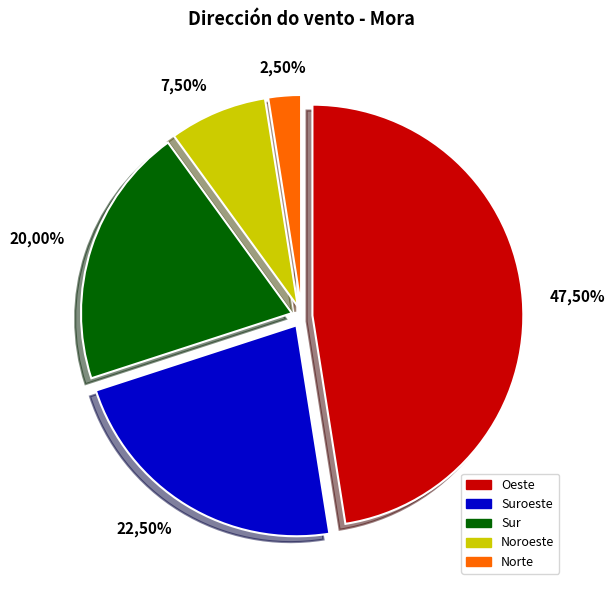

How many segments does this pie chart have?

5